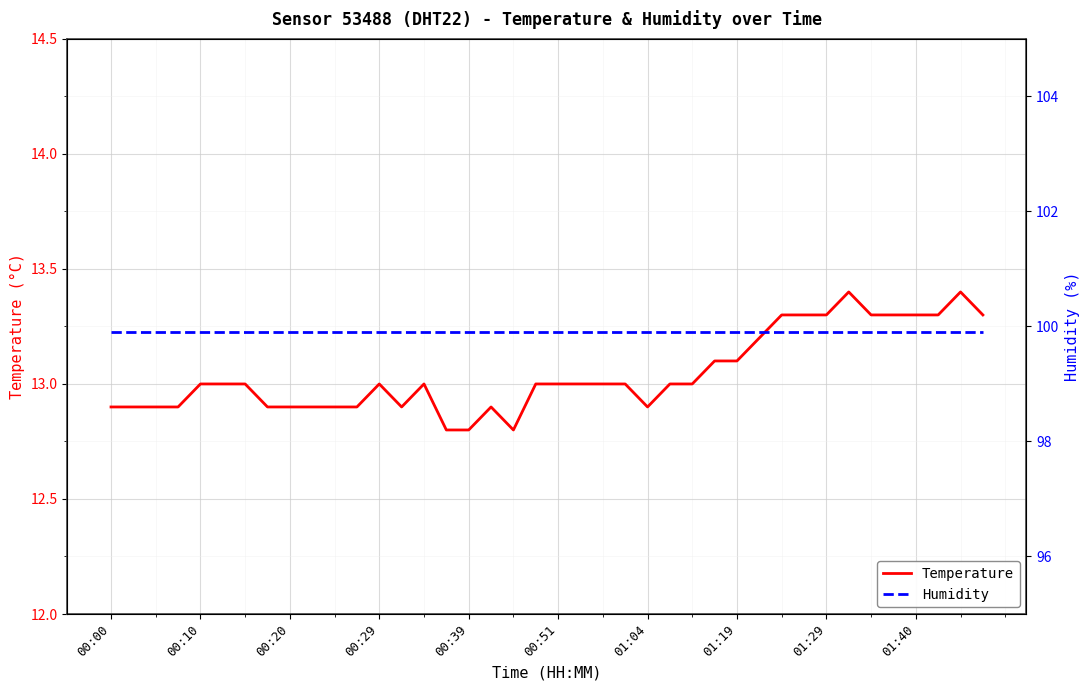

Which has a higher value, 01:40 or 00:10?

01:40